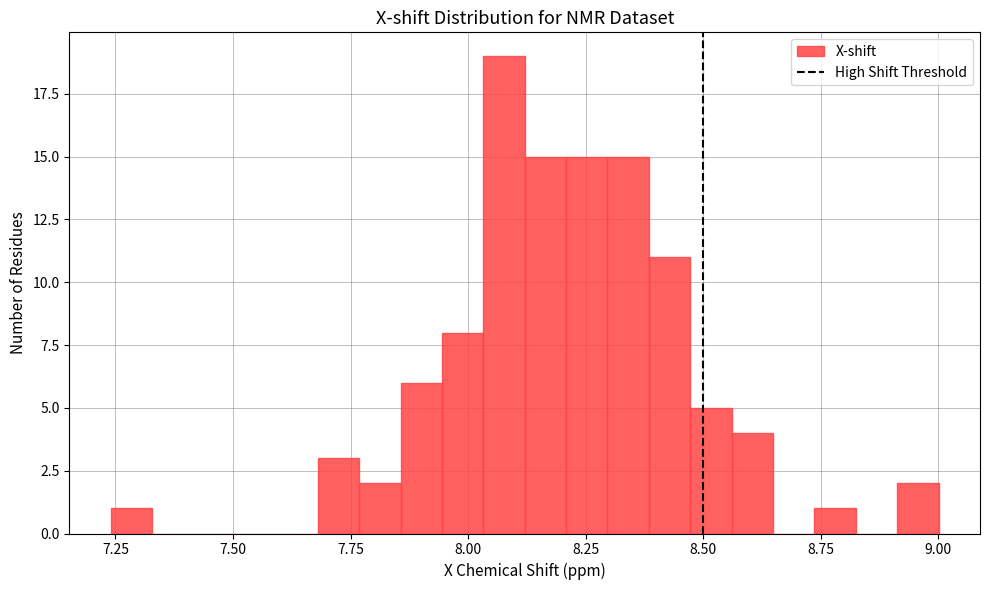

Read against the x-axis, roughly where is the centre of the tallest bar?

8.10